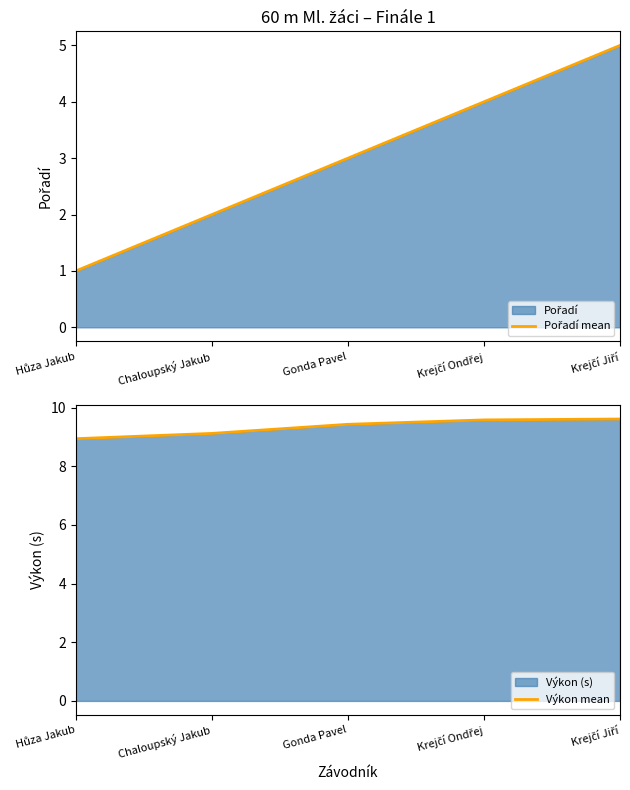

What is the value of the Výkon mean point at the 5th from the left?

9.6